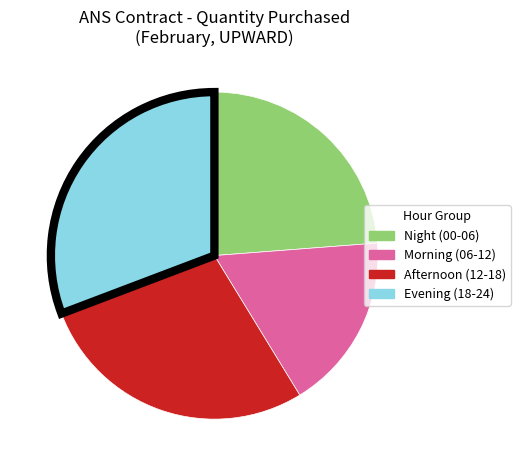

Does any single category account for the majority?

No